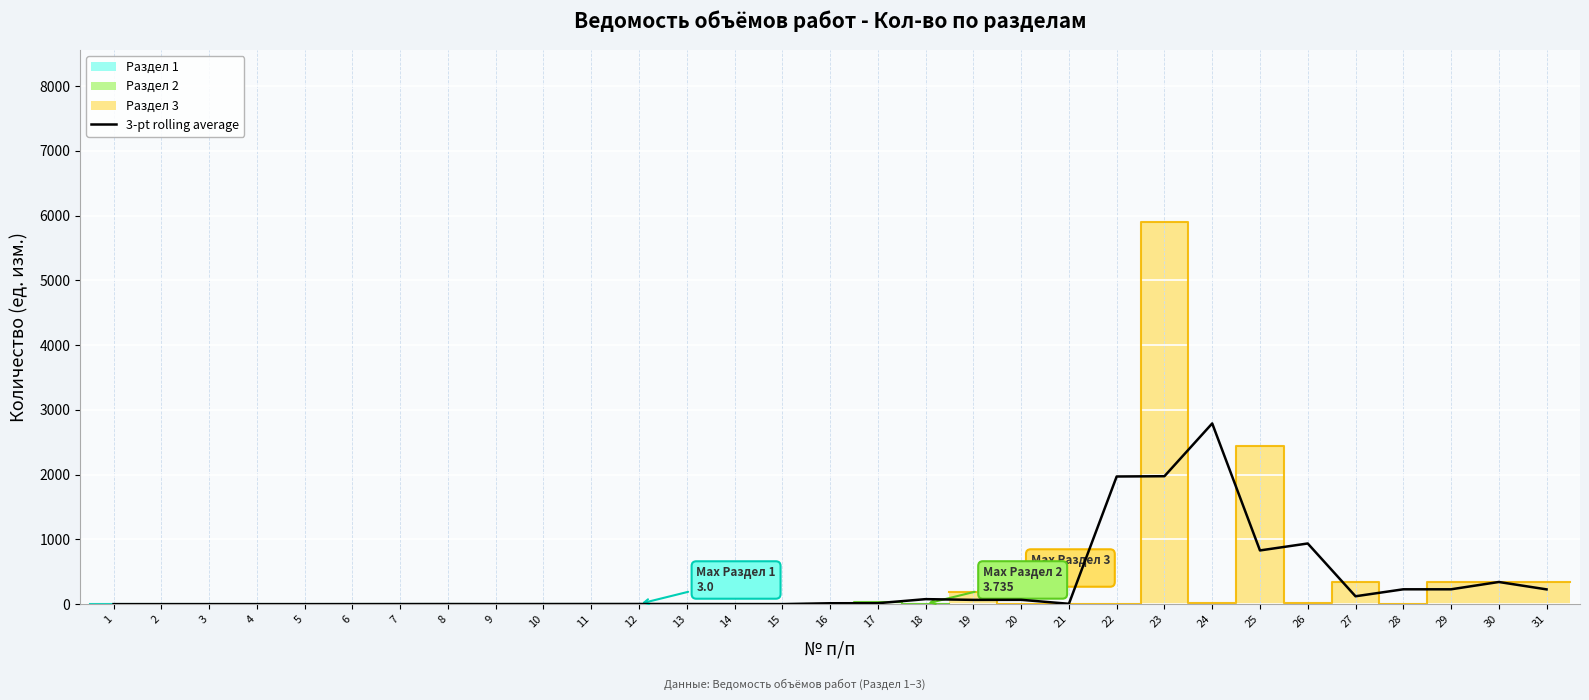

How many data points does each series have?

31